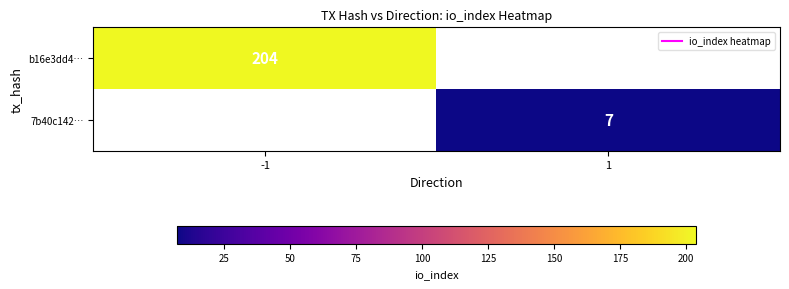

At which label does b16e3dd4… reach its peak?

-1